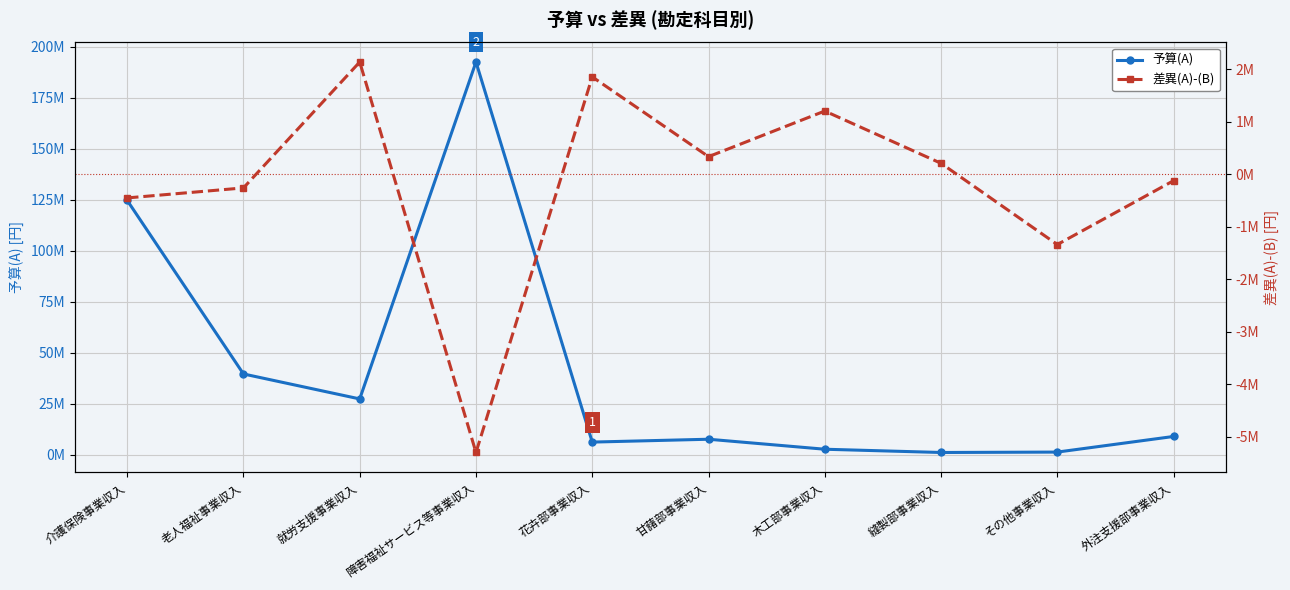

What is the sum of the 予算(A) values at 介護保険事業収入 and 木工部事業収入?

127200000